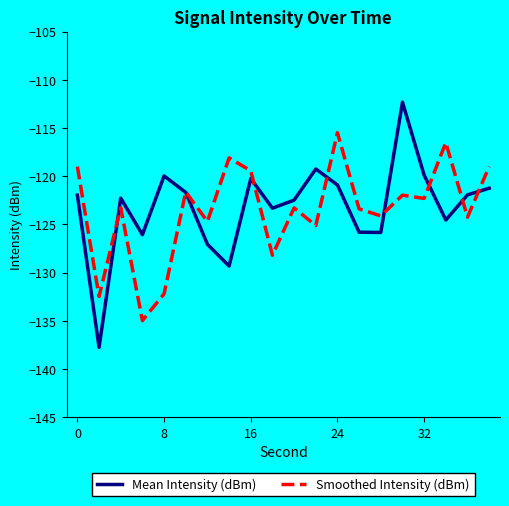

List the series in order of their peak value, lowest first.

Smoothed Intensity (dBm), Mean Intensity (dBm)